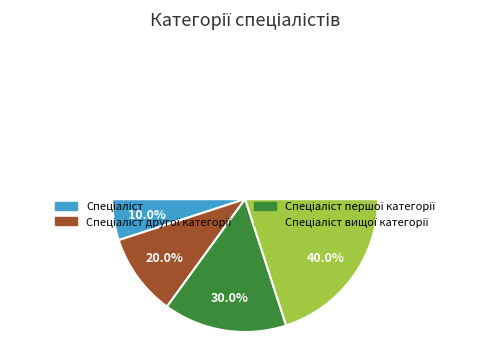

To the nearest percent, what portion does Спеціаліст першої категорії represent?

30%